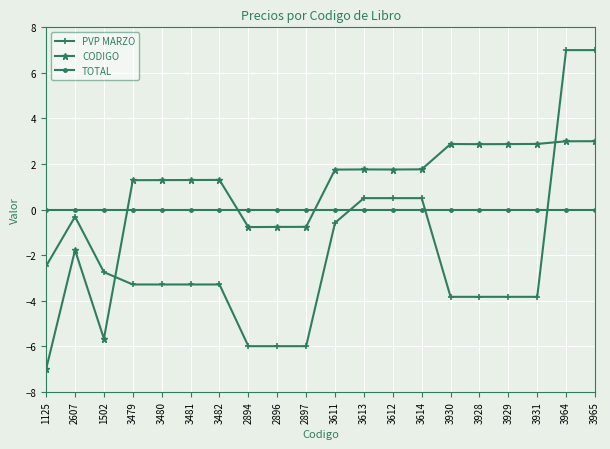

How many positive values does the PVP MARZO series have?

5